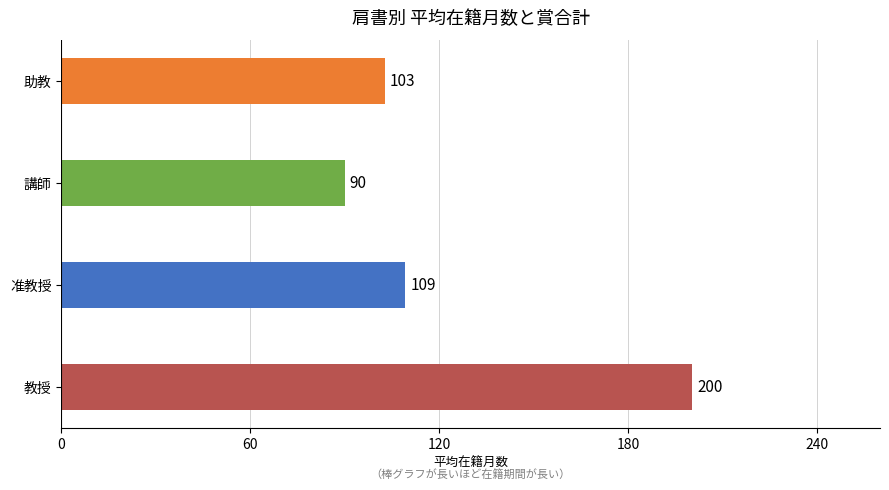

Which has a higher value, 講師 or 助教?

助教